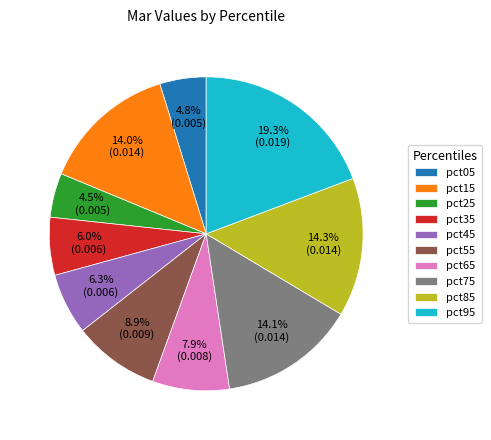

Is the sum of pct35 and pct85 greater than half?

No